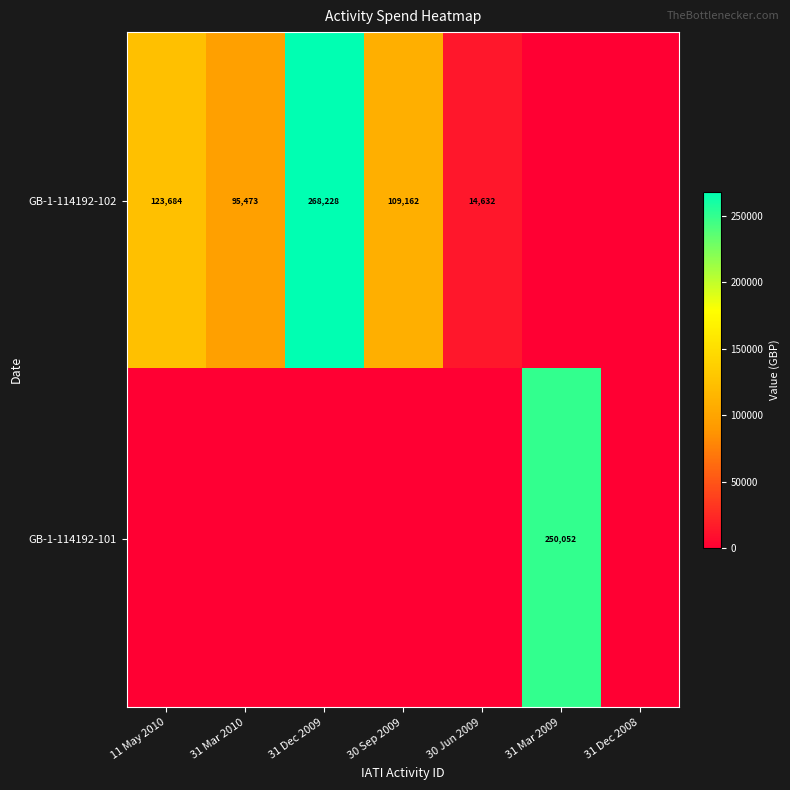

Is it true that GB-1-114192-102 equals 95473 at 31 Mar 2010?

True